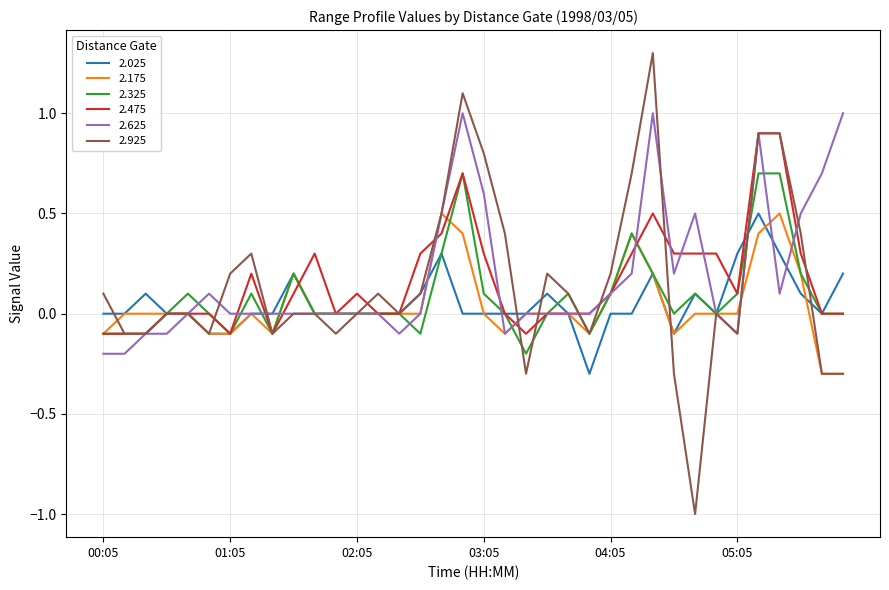

What is the greatest value displayed?

1.3